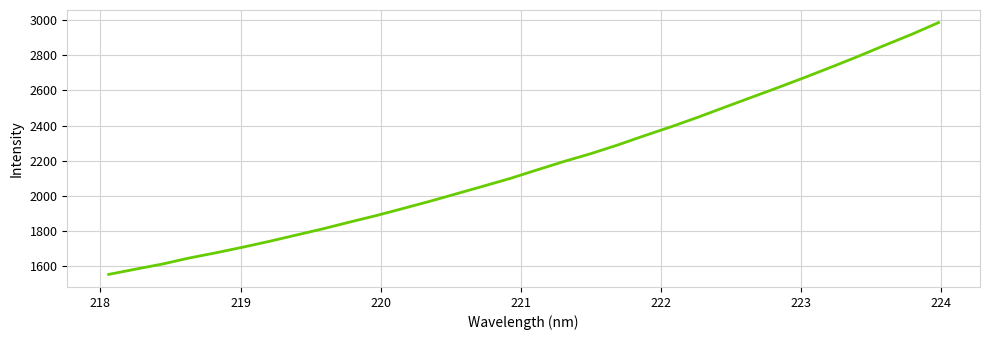

What is the difference between the maximum and minimum values?

1430.2